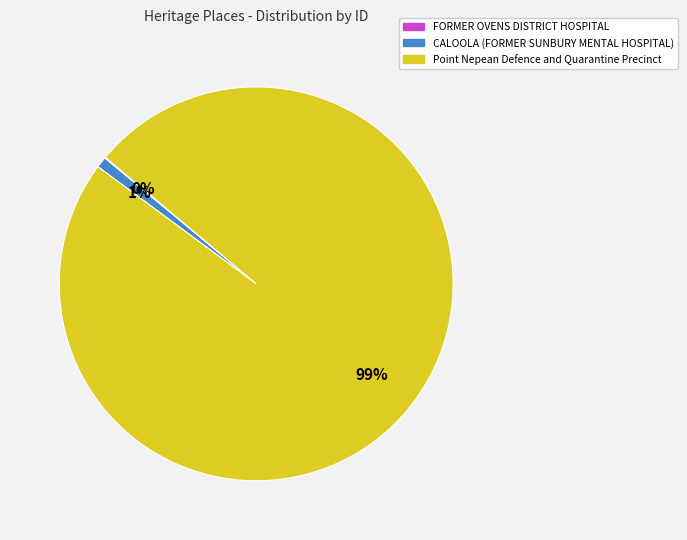

What percentage is the CALOOLA (FORMER SUNBURY MENTAL HOSPITAL) slice, to the nearest percent?

1%